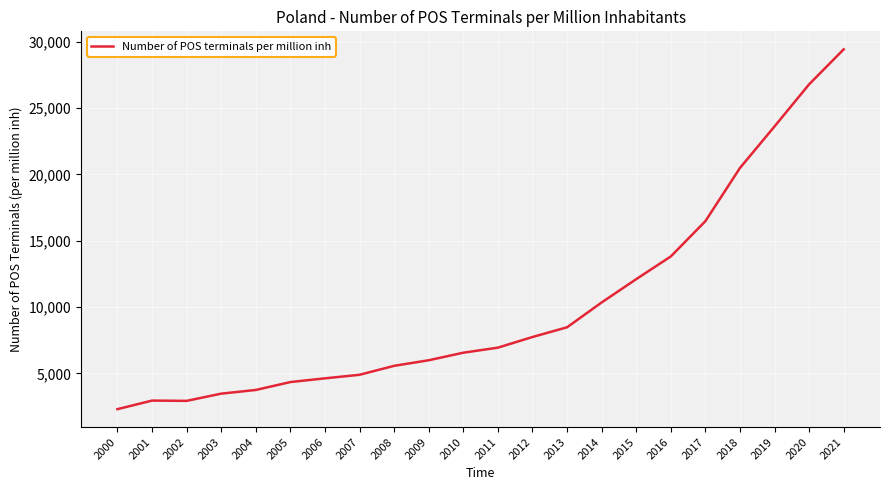

True or false: there are more than 2 points higher than both neighbors.

False